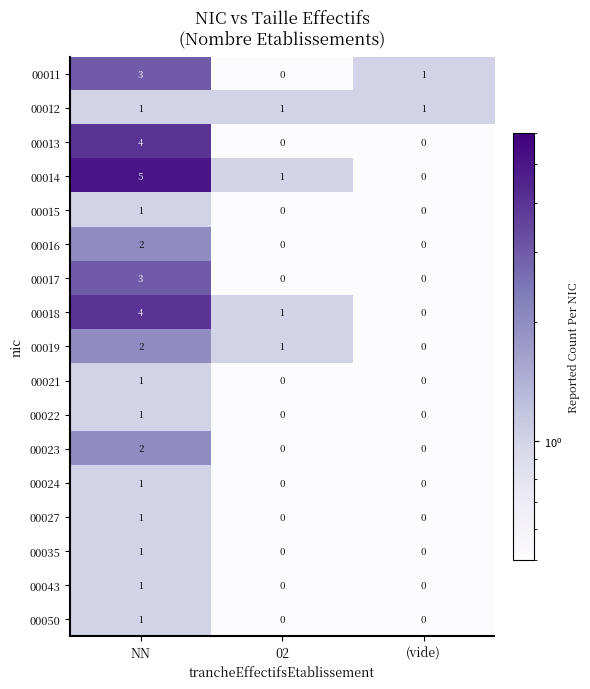

Which label corresponds to the largest value in the chart?

NN